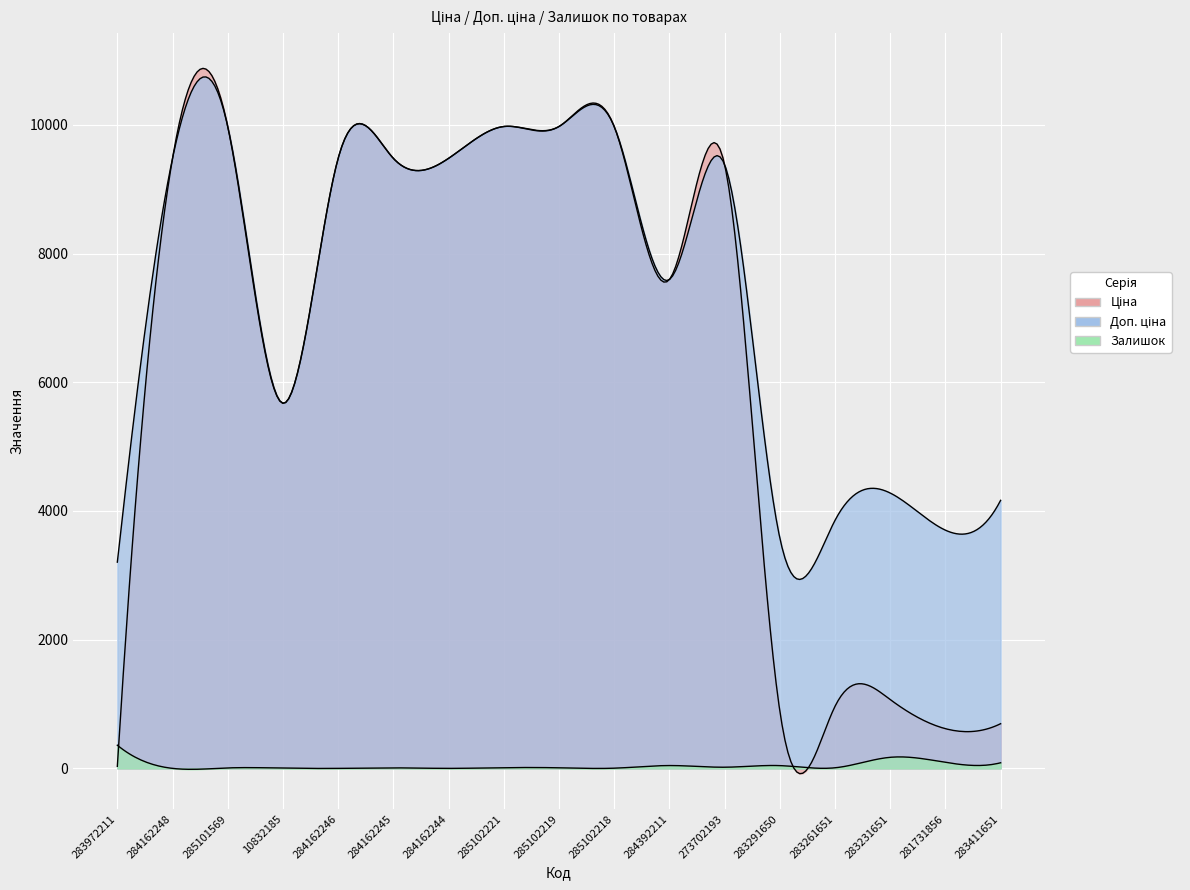

In Доп. ціна, how many points are lower than both neighbors (excluding endpoints)?

4